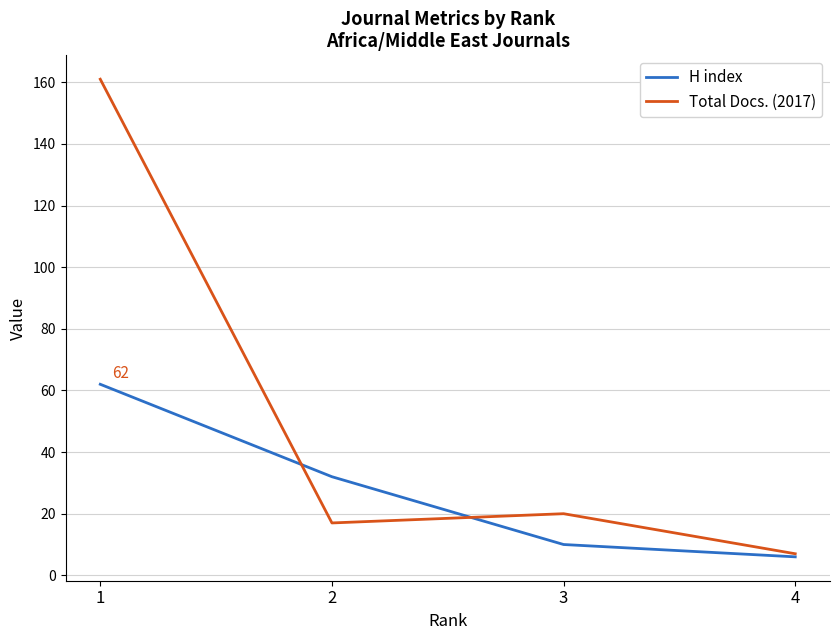

How many series are shown in this chart?

2